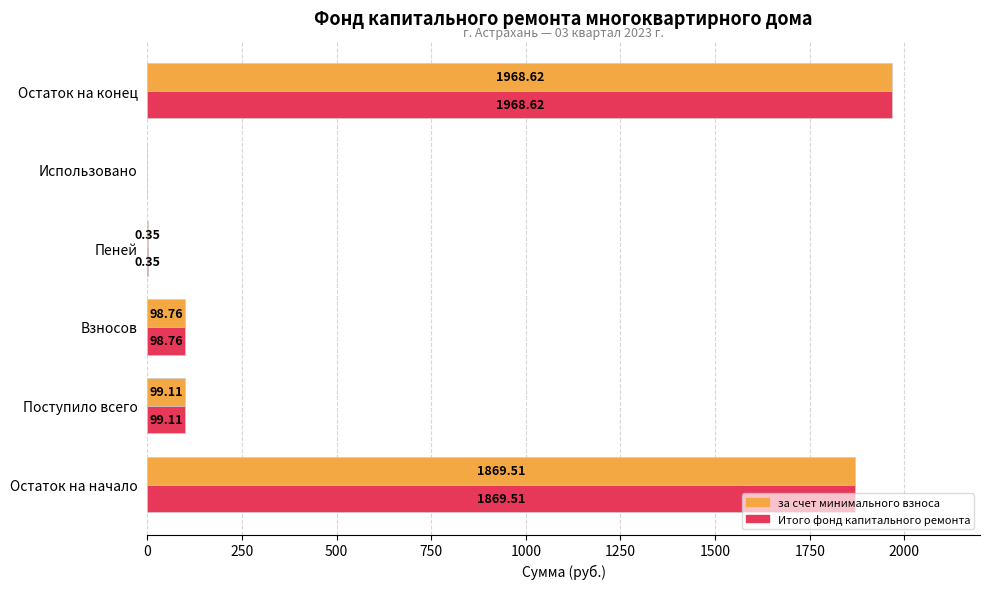

What are all the series names shown in the legend?

за счет минимального взноса, Итого фонд капитального ремонта